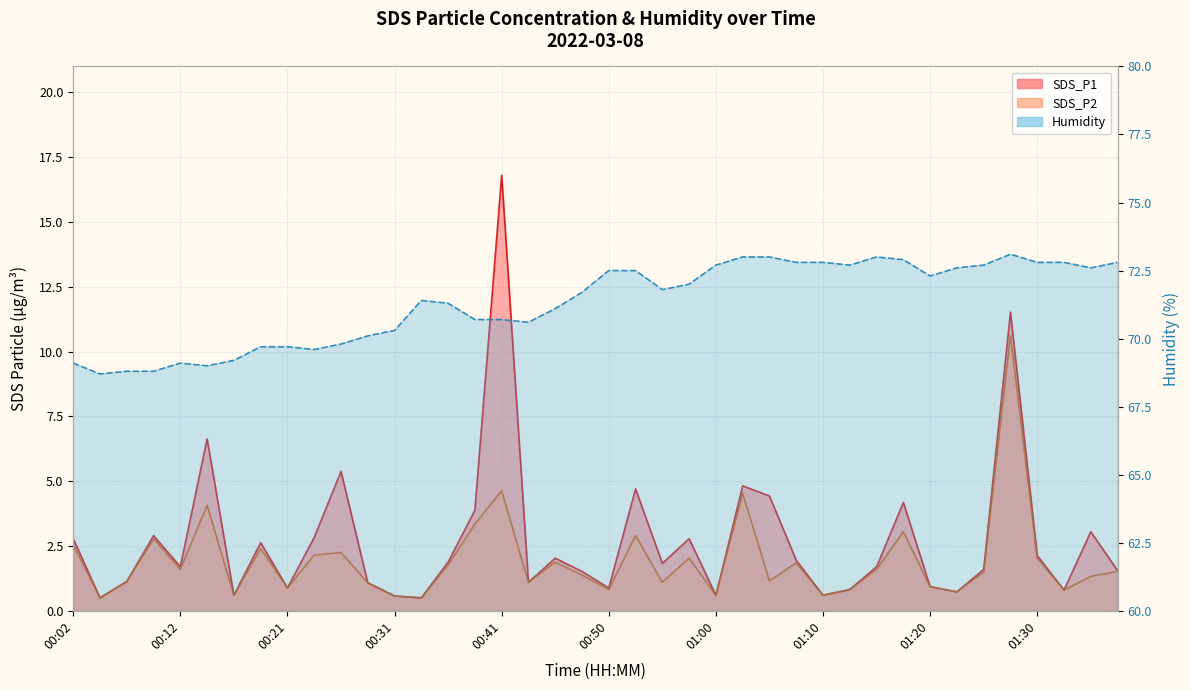

What position from the left is 01:37?

40